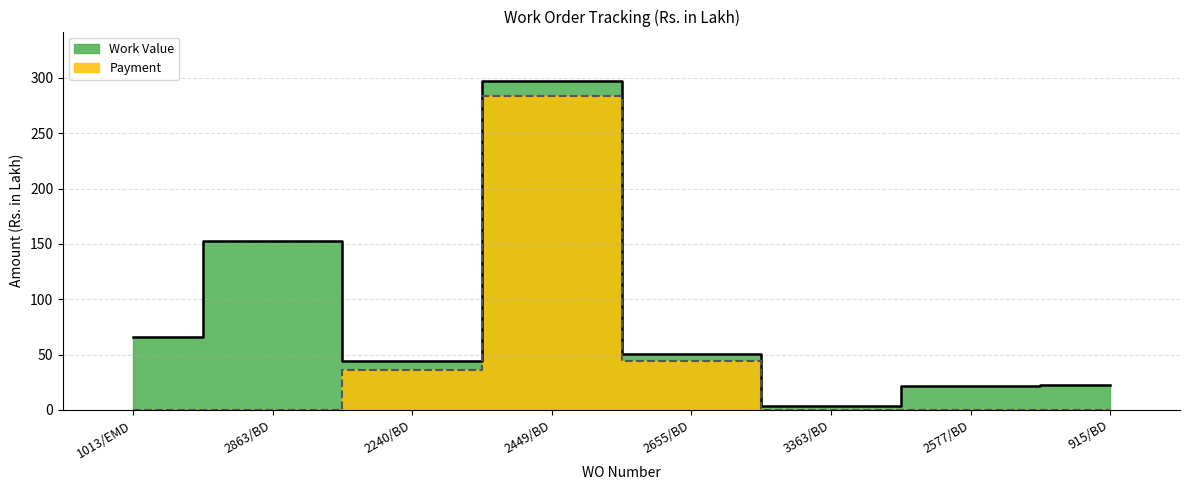

What is the label of the 7th point from the right?

2863/BD